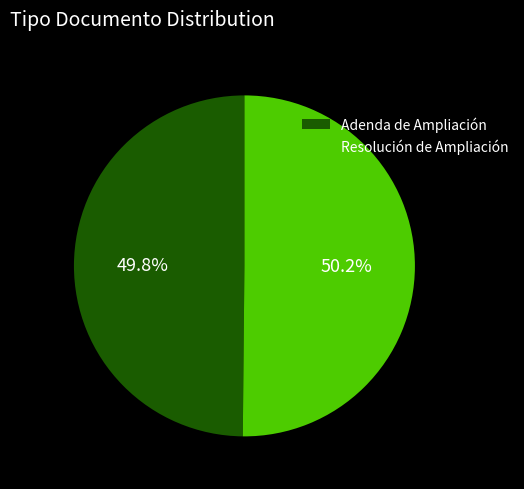

What percentage do Resolución de Ampliación and Adenda de Ampliación together represent?

100.0%